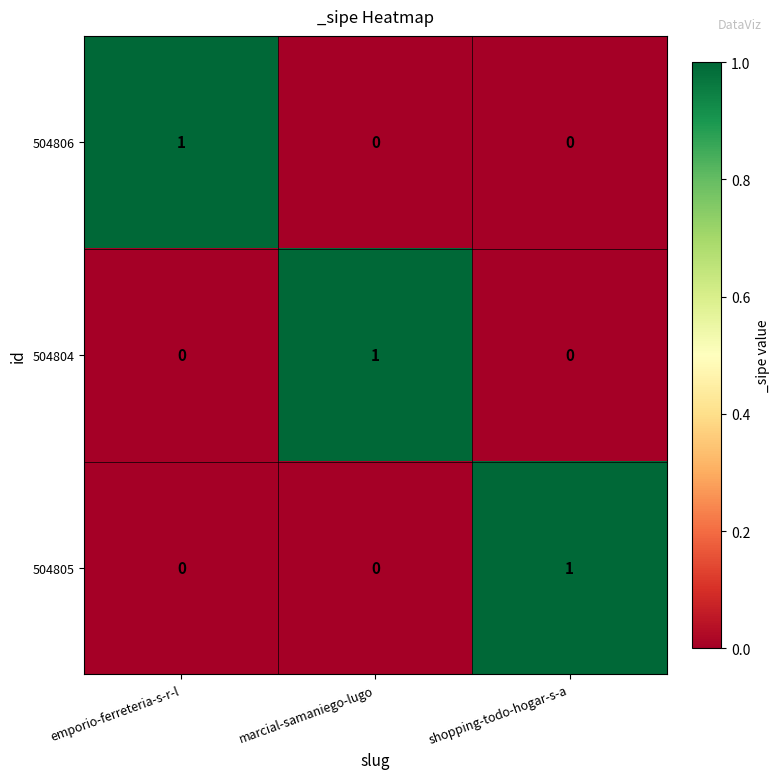

Count the 504804 values in the range 0 to 1.

3